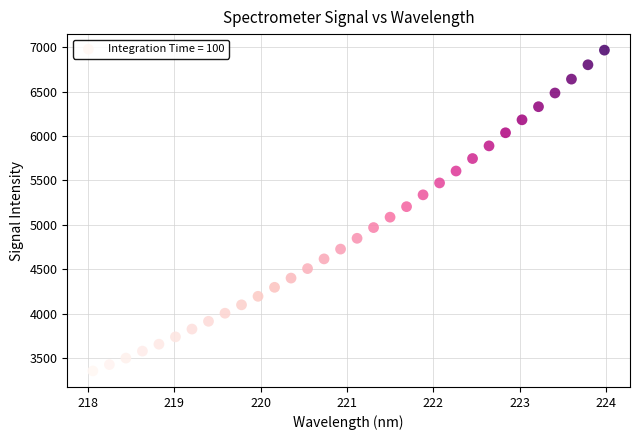

What is the range of Y values (max minus min)?

3607.4